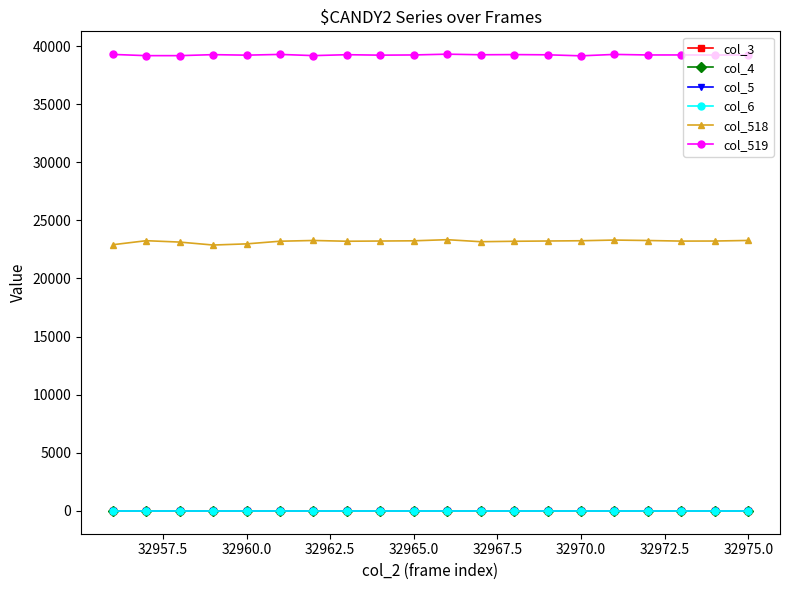

True or false: col_4 and col_519 intersect in this chart.

False